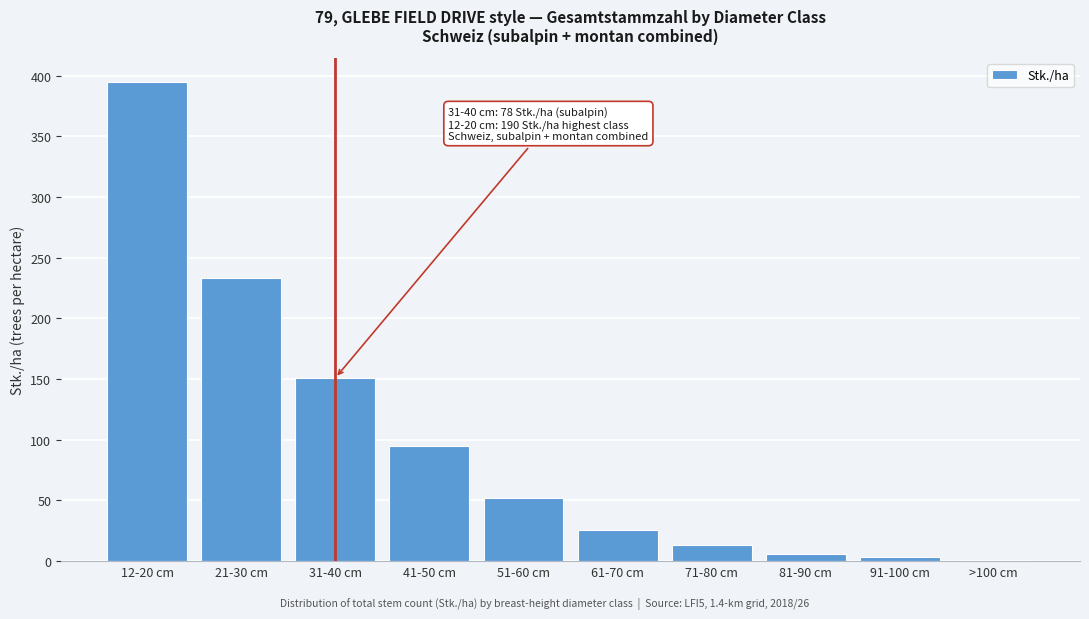

Reading left to right, what are all the values shown in this chart?

12-20 cm=395	21-30 cm=233	31-40 cm=151	41-50 cm=95	51-60 cm=52	61-70 cm=26	71-80 cm=13	81-90 cm=6	91-100 cm=3	>100 cm=1